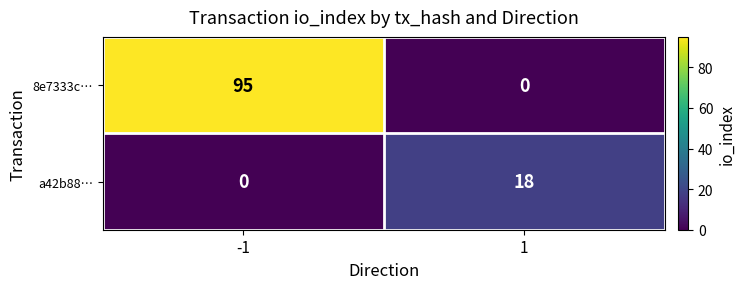

How many categories are shown in the chart?

2